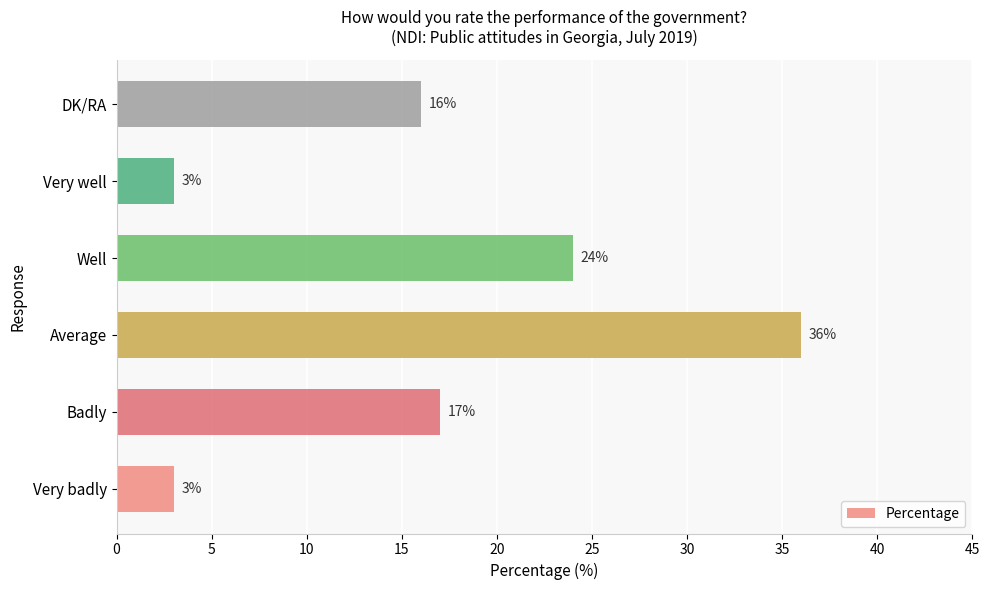

What is the difference between the values at Average and DK/RA?

20